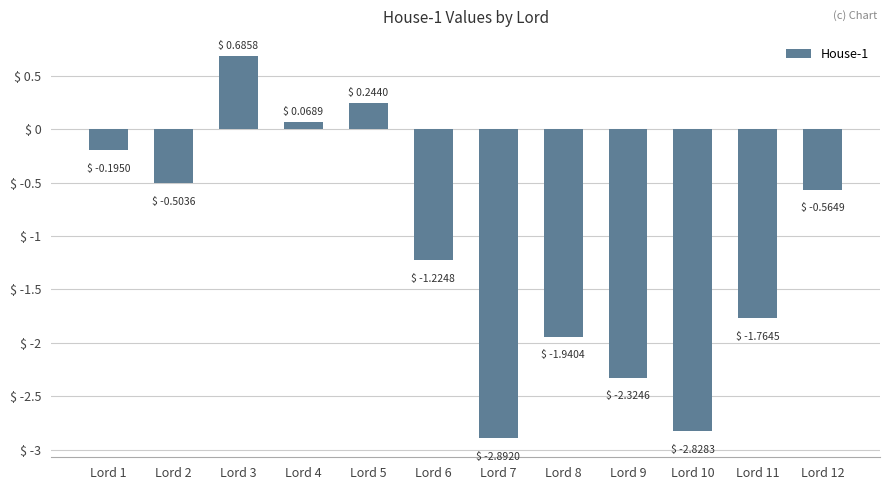

Is it true that the value at Lord 3 is 0.4?

False